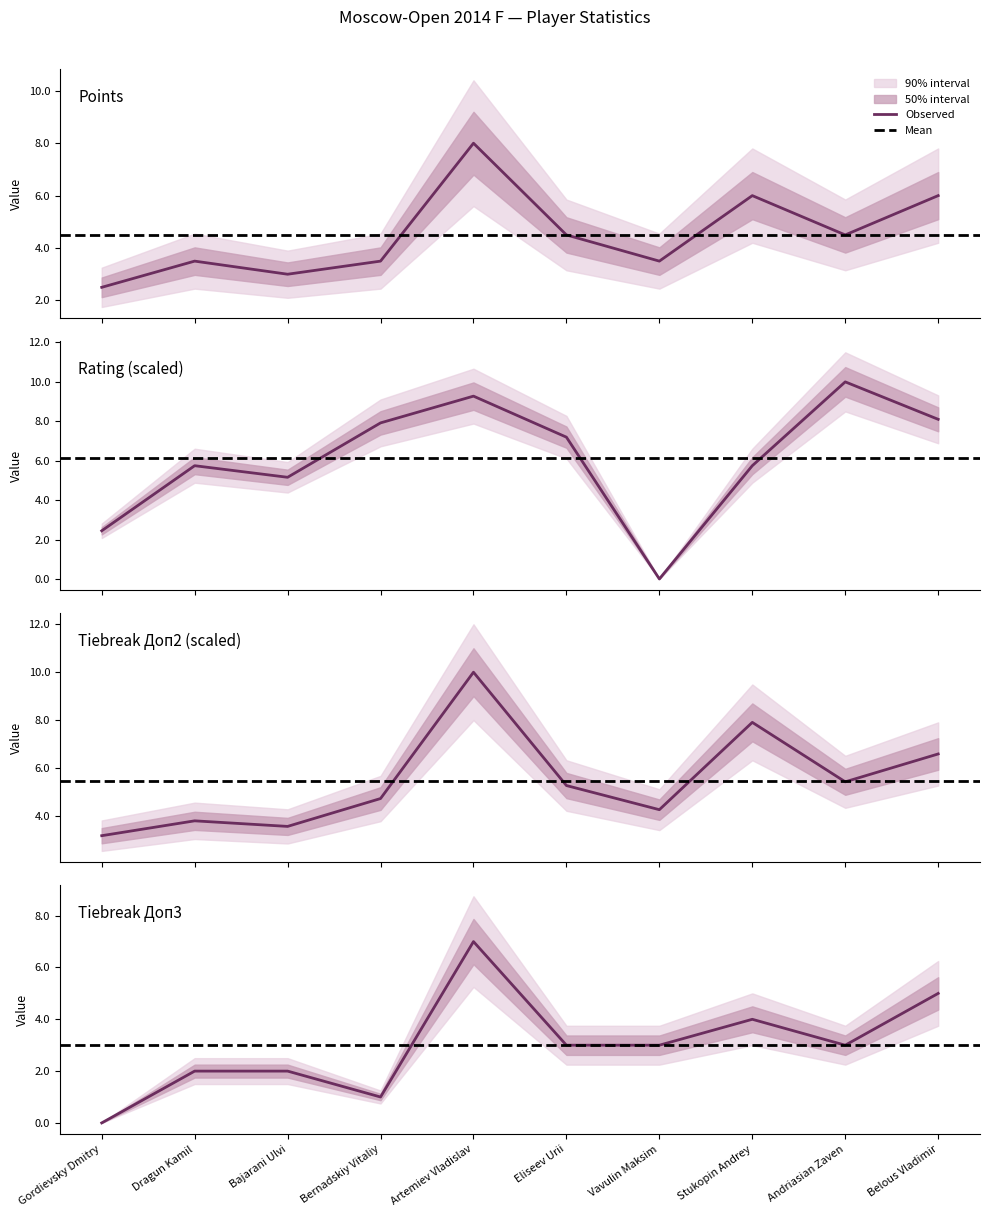

At which category is the sum across all series the highest?

Artemiev Vladislav